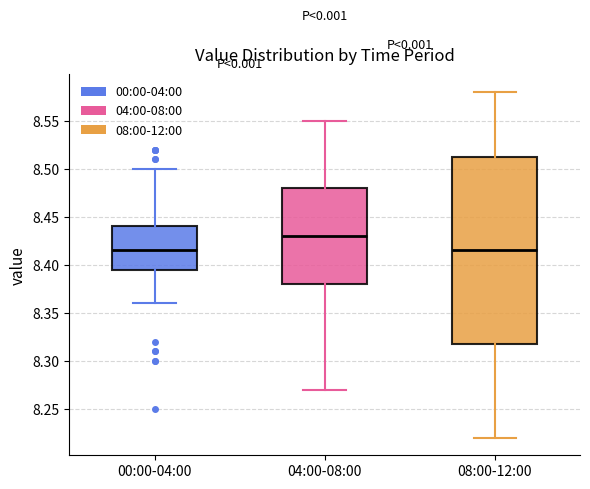

Reading left to right, transcribe this box plot: for each box, give where its median line is, the range the box spans, and where its two whiskers end, as read against the y-axis. The values are not printed on the chart, so give them approximately, as read against the axis.

00:00-04:00: median 8.415, box 8.395 to 8.440, whiskers 8.360 to 8.500
04:00-08:00: median 8.430, box 8.380 to 8.480, whiskers 8.270 to 8.550
08:00-12:00: median 8.415, box 8.320 to 8.515, whiskers 8.220 to 8.580